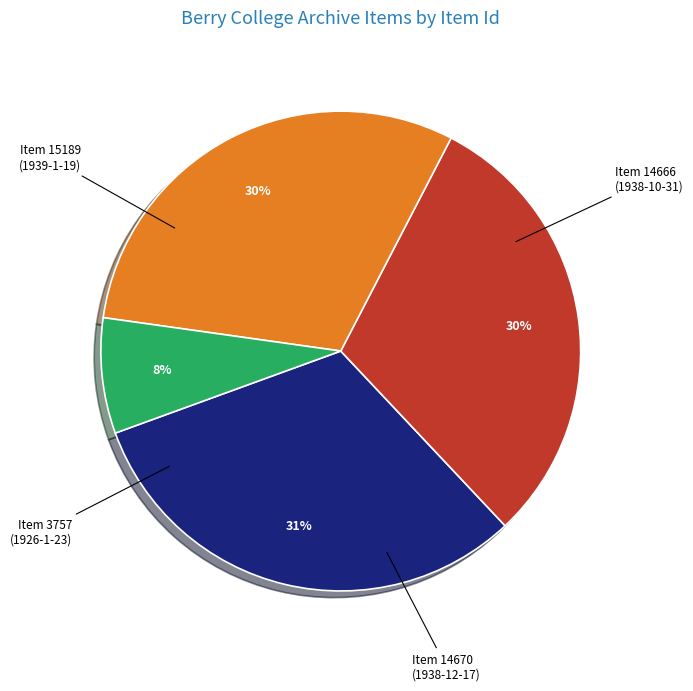

How many slices are in this pie chart?

4